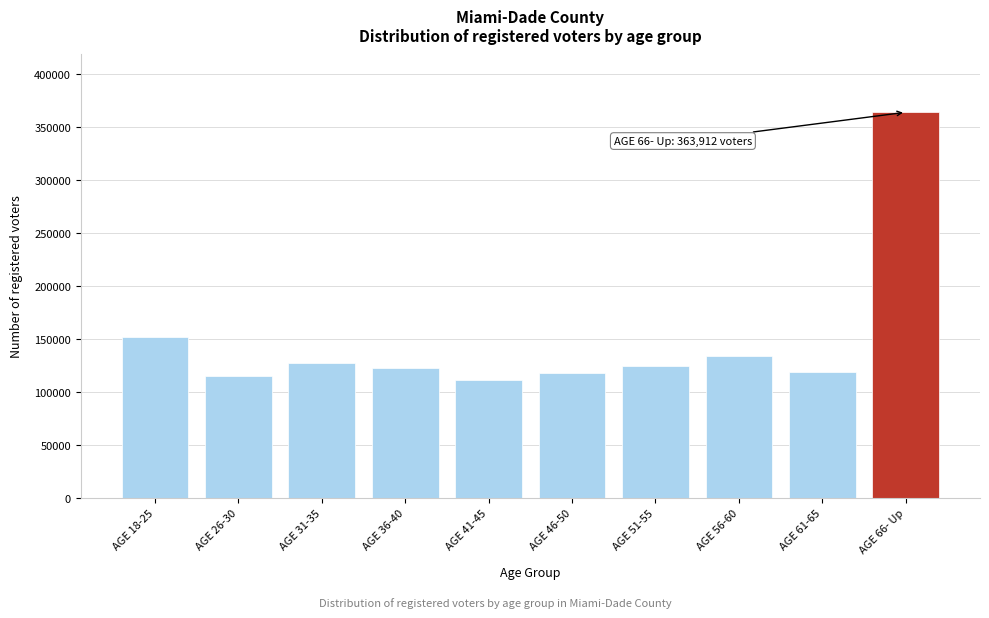

What is the smallest value displayed?

111235